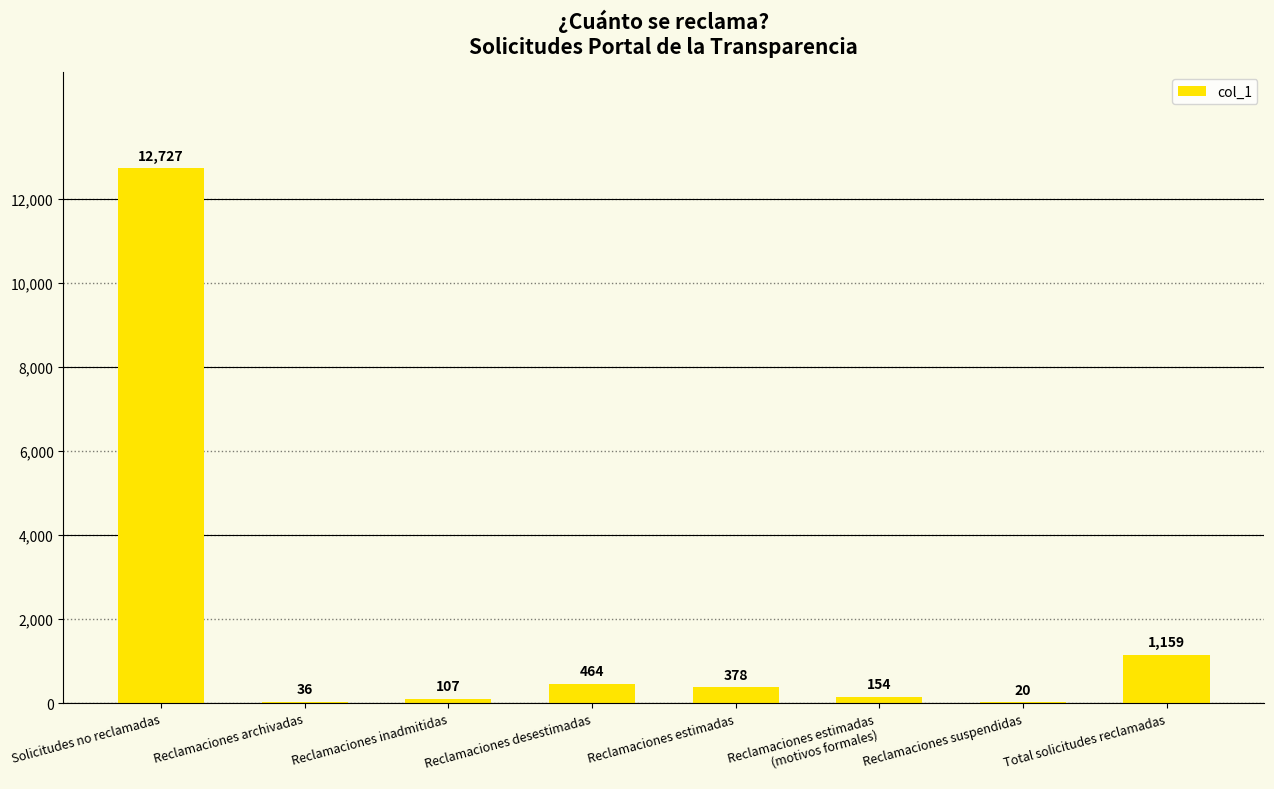

Which category has the highest value across all series?

Solicitudes no reclamadas